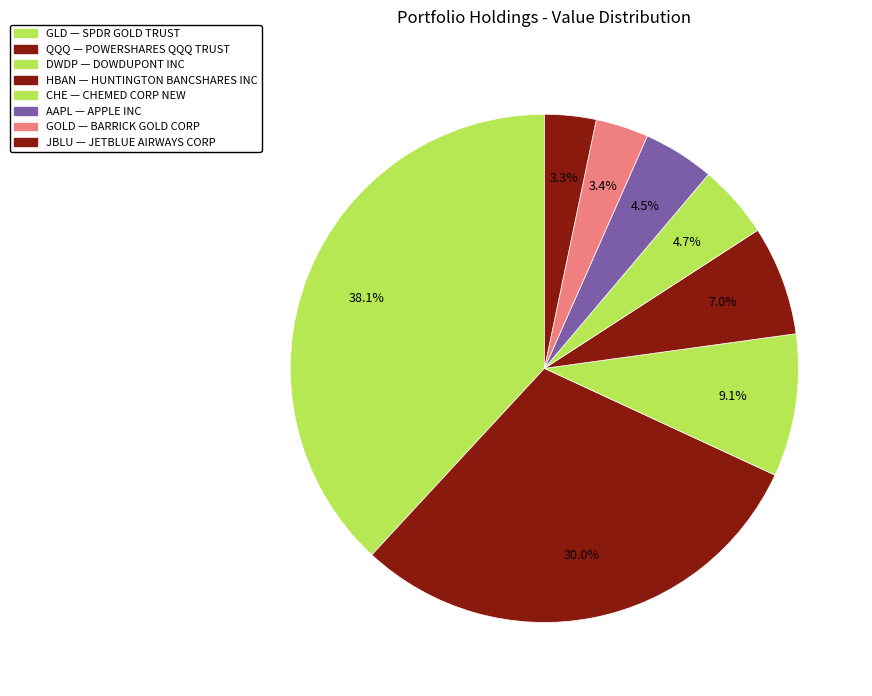

Is there any slice that represents more than half of the pie?

No